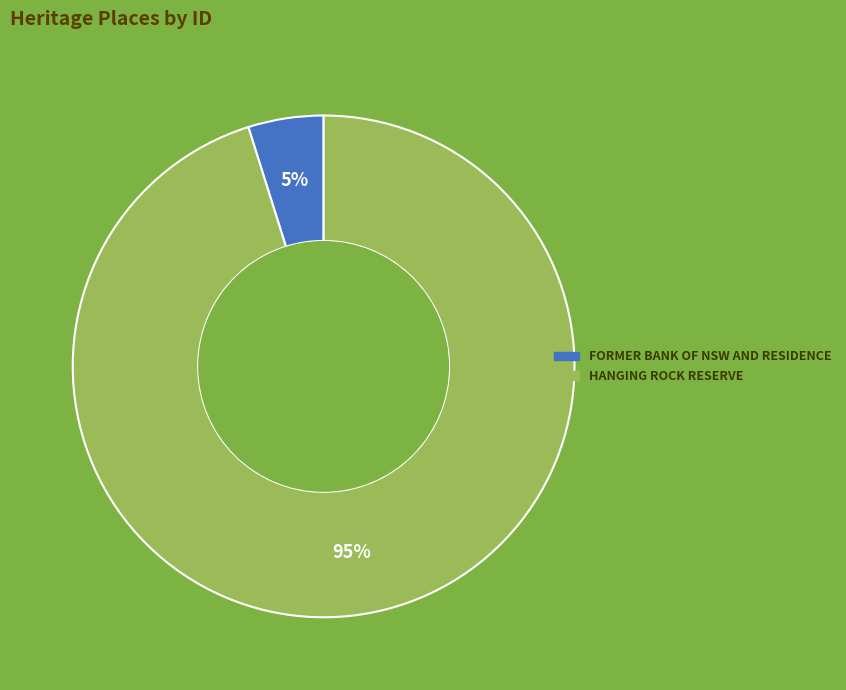

What percentage is the HANGING ROCK RESERVE slice, to the nearest percent?

95%